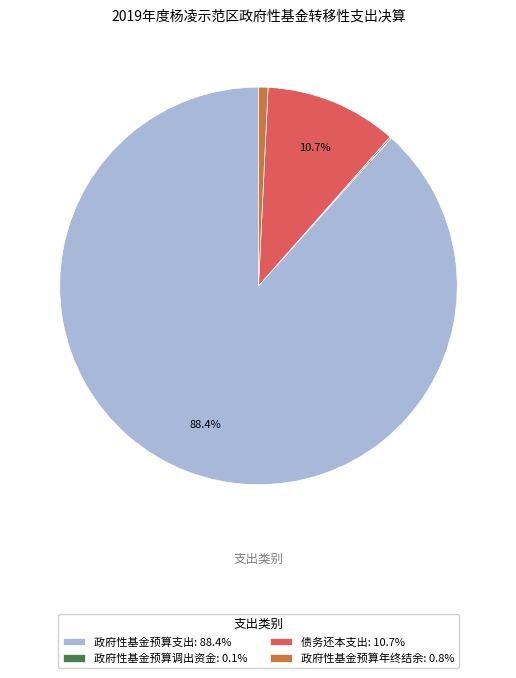

What percentage do 政府性基金预算支出: 88.4% and 债务还本支出: 10.7% together represent?

99.1%